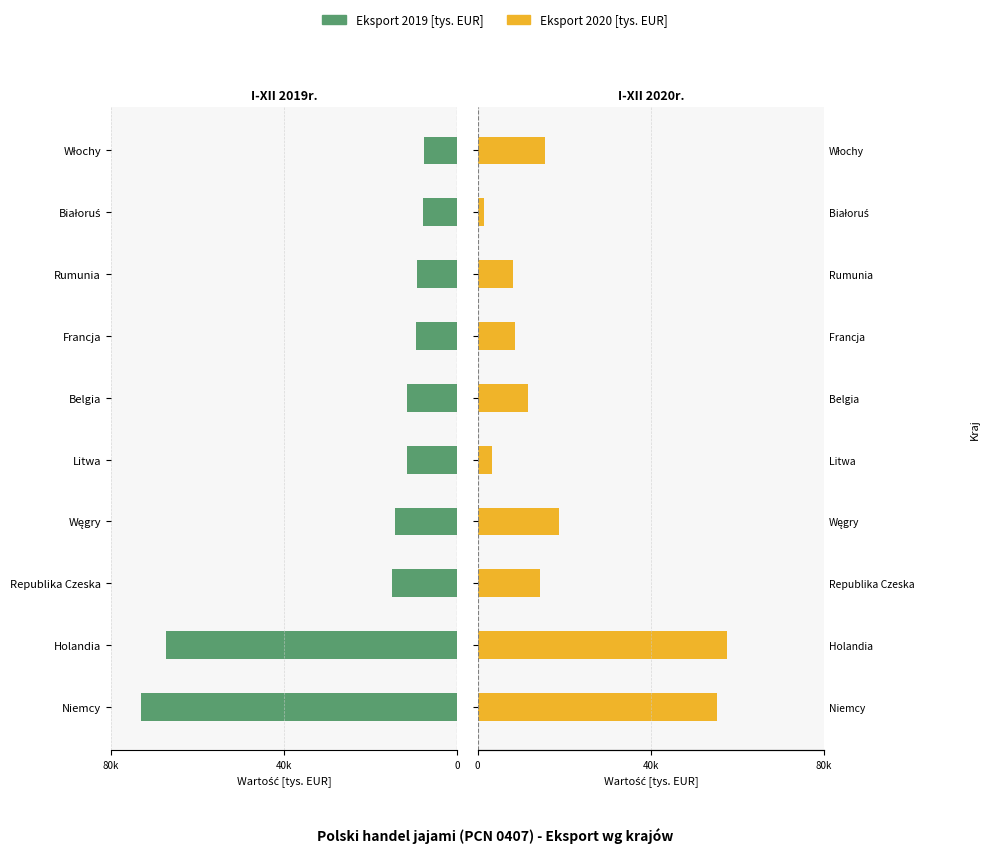

Are the bars grouped side by side (vs. stacked)?

Yes